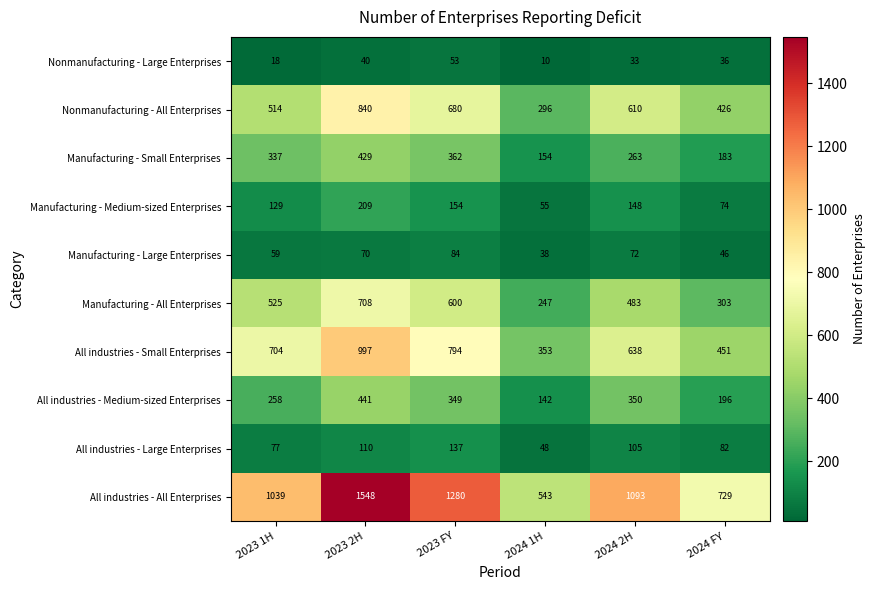

At how many categories does at least one series exceed 1169?

2